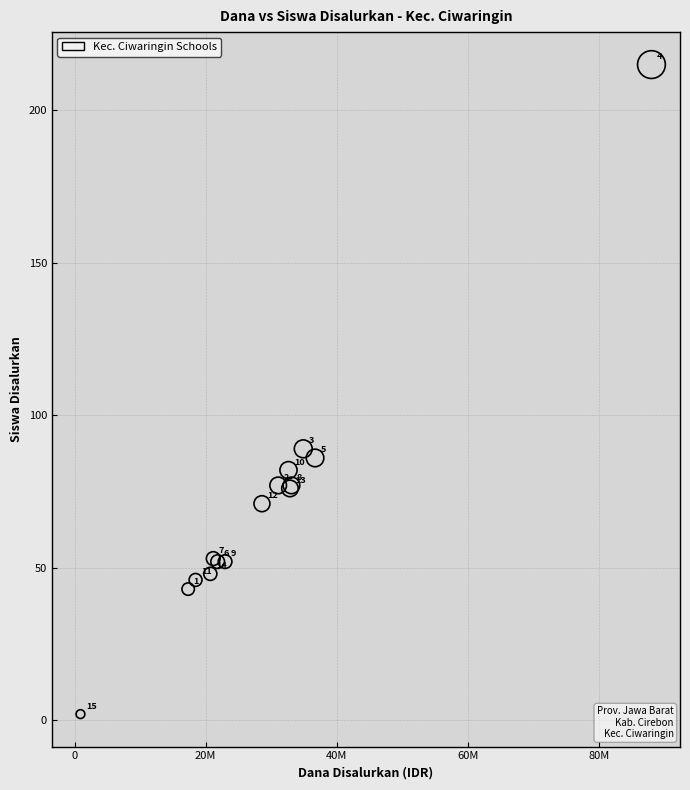

What Y value in the scatter plot is closest to 108?

89